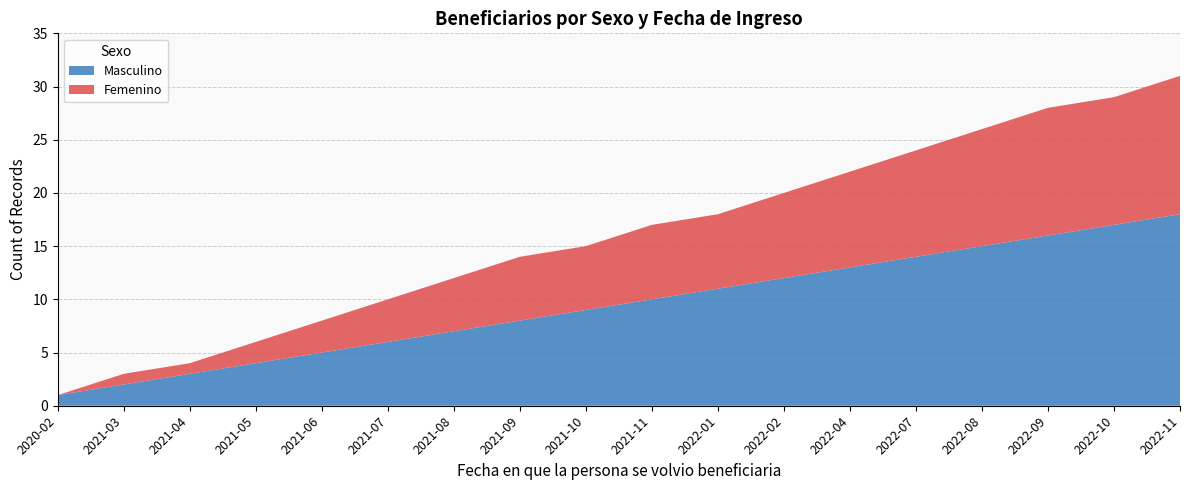

Reading left to right, list all the values displayed in this chart.

Masculino: 1	2	3	4	5	6	7	8	9	10	11	12	13	14	15	16	17	18
Femenino: 0	1	1	2	3	4	5	6	6	7	7	8	9	10	11	12	12	13